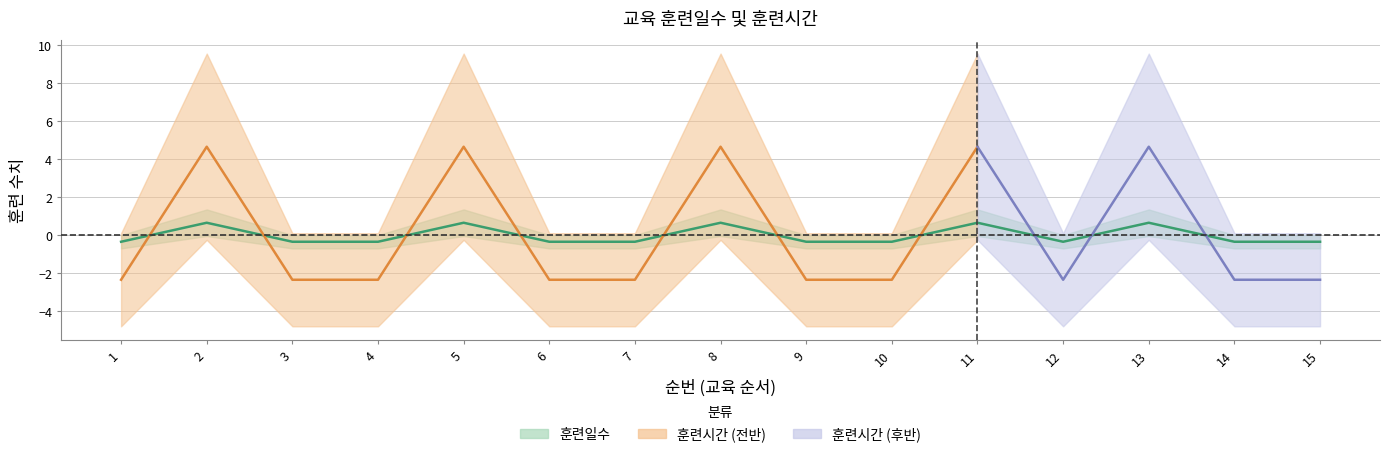

What is the approximate value at 15?

-0.3